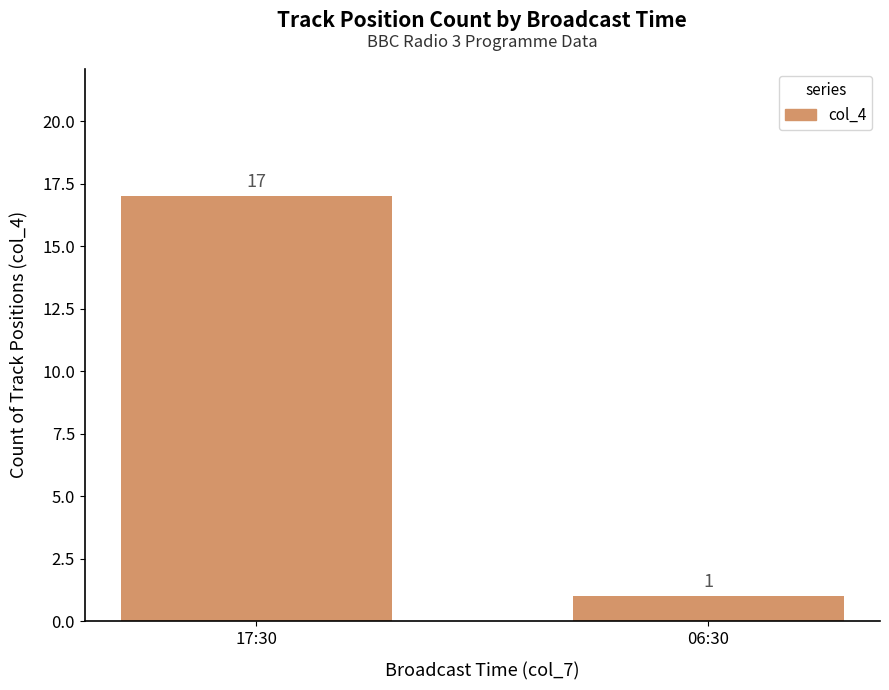

What is the label of the 2nd bar from the right?

17:30